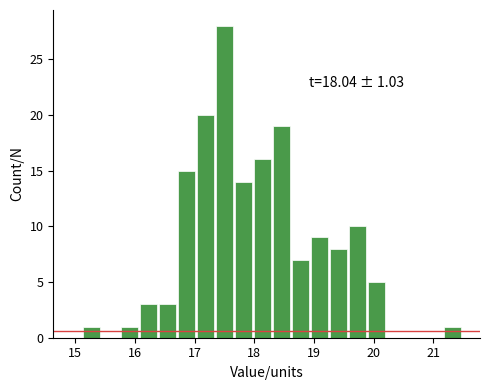

Around what value on the x-axis is the tallest bar? Give the approximate position of its centre, as read against the axis.

17.5